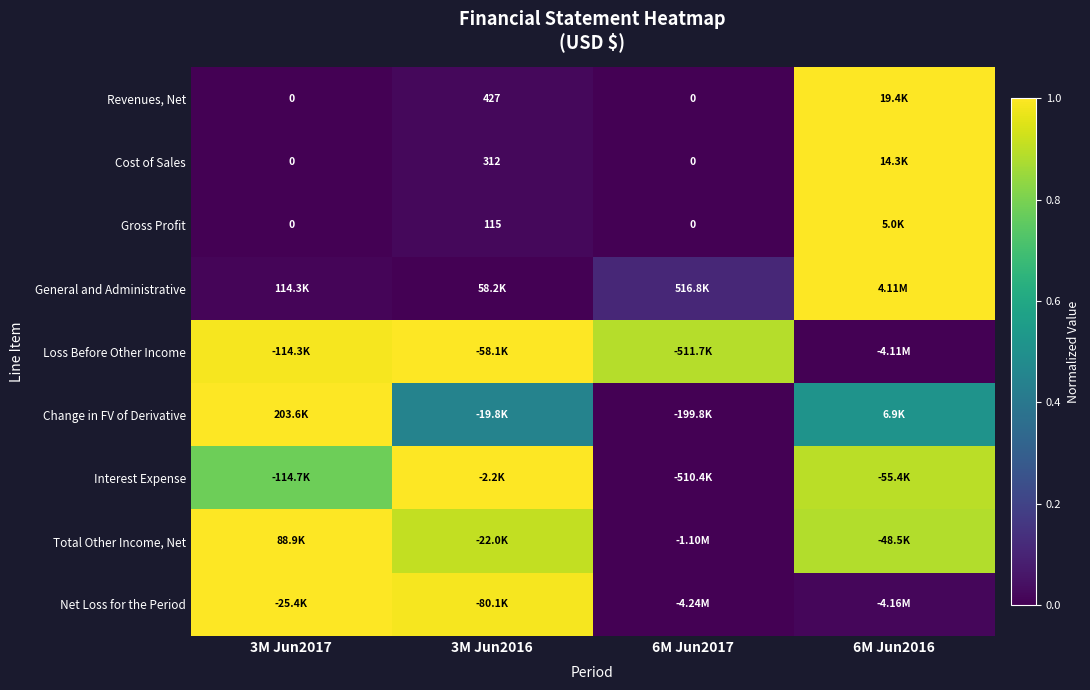

List the labels in order of Interest Expense value, smallest first.

6M Jun2017, 3M Jun2017, 6M Jun2016, 3M Jun2016